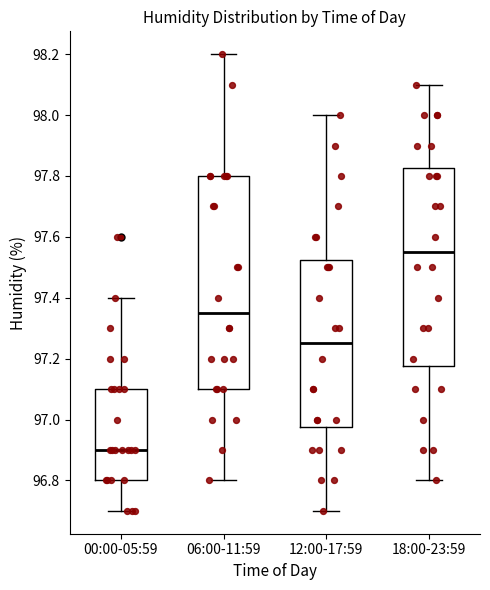

Which box has the highest median line?

18:00-23:59